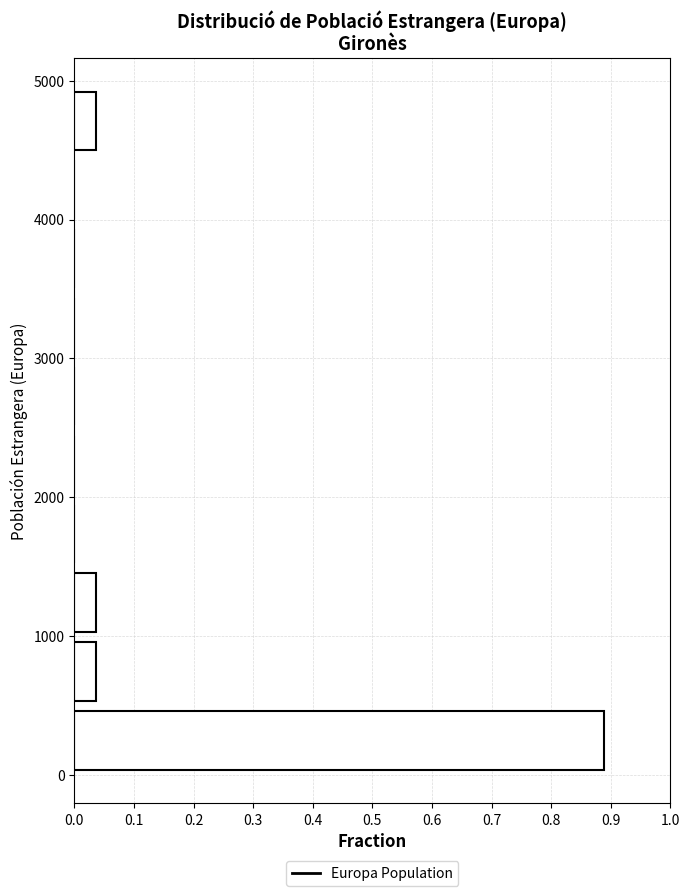

Reading bottom to top, list every bar in this chart as the range it spans on the y-axis followed by its length. Neither the bar edges nor the lengths are printed on the chart, so give them approximately, as read against the axes.

0 to 500: 0.89
500 to 1000: 0.04
1000 to 1500: 0.04
1500 to 2000: 0
2000 to 2500: 0
2500 to 3000: 0
3000 to 3500: 0
3500 to 4000: 0
4000 to 4500: 0
4500 to 5000: 0.04